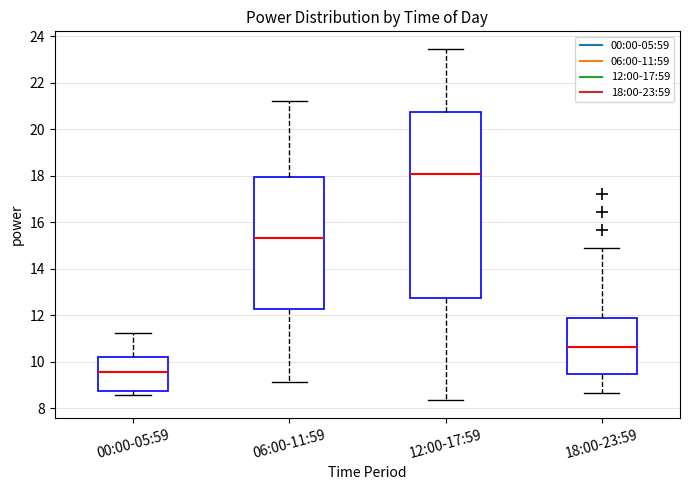

Comparing the boxes themselves (not the whiskers), which one is the tallest?

12:00-17:59